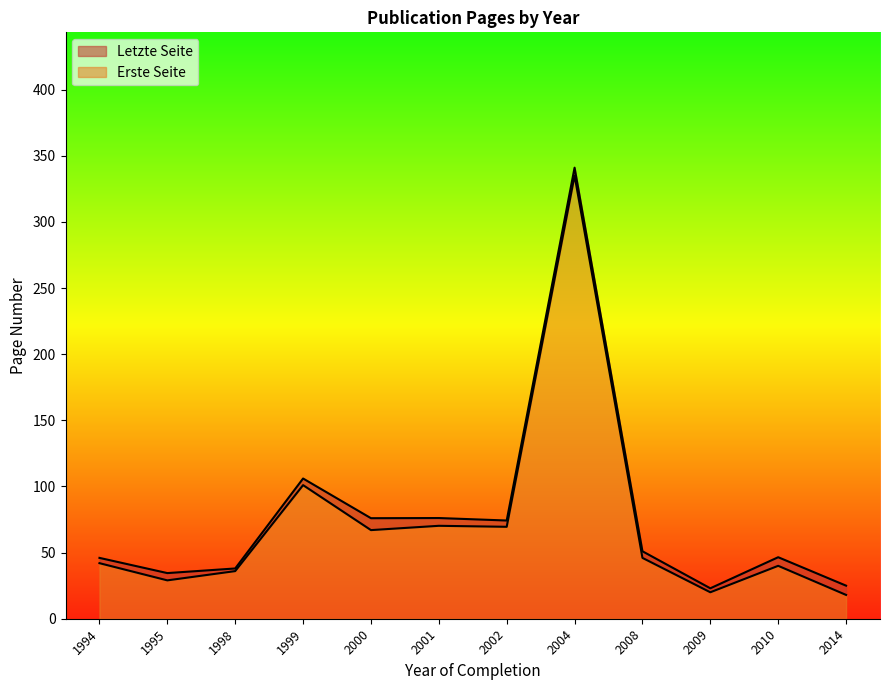

What is the difference between the maximum and minimum values in the Erste Seite series?

317.0